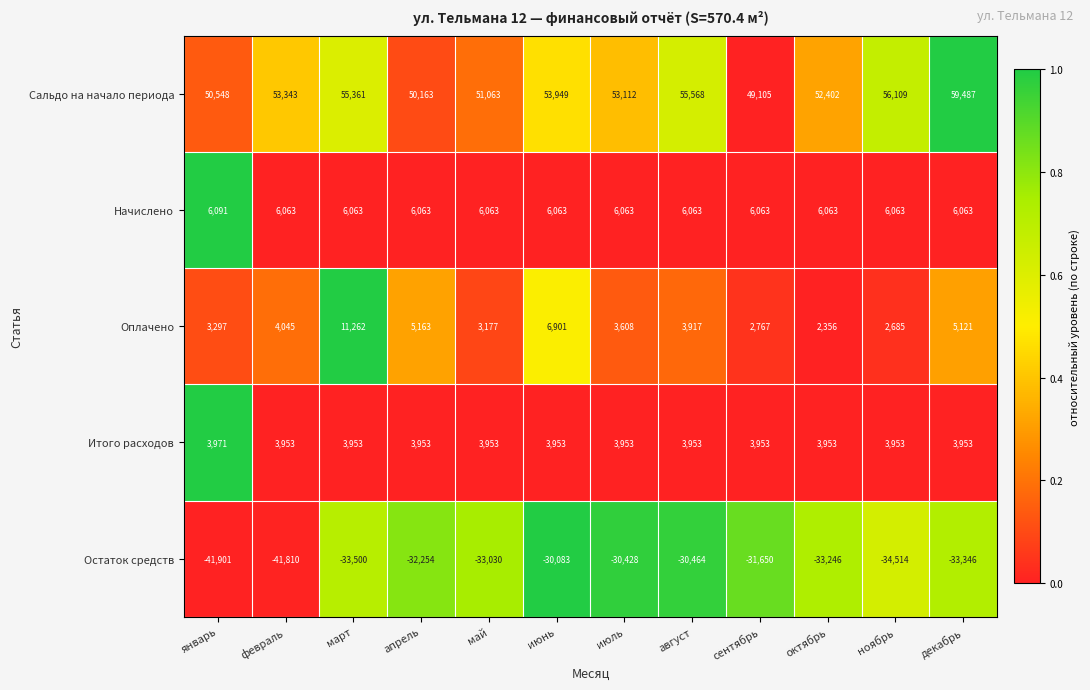

What is the total value across all series at ноябрь?

34296